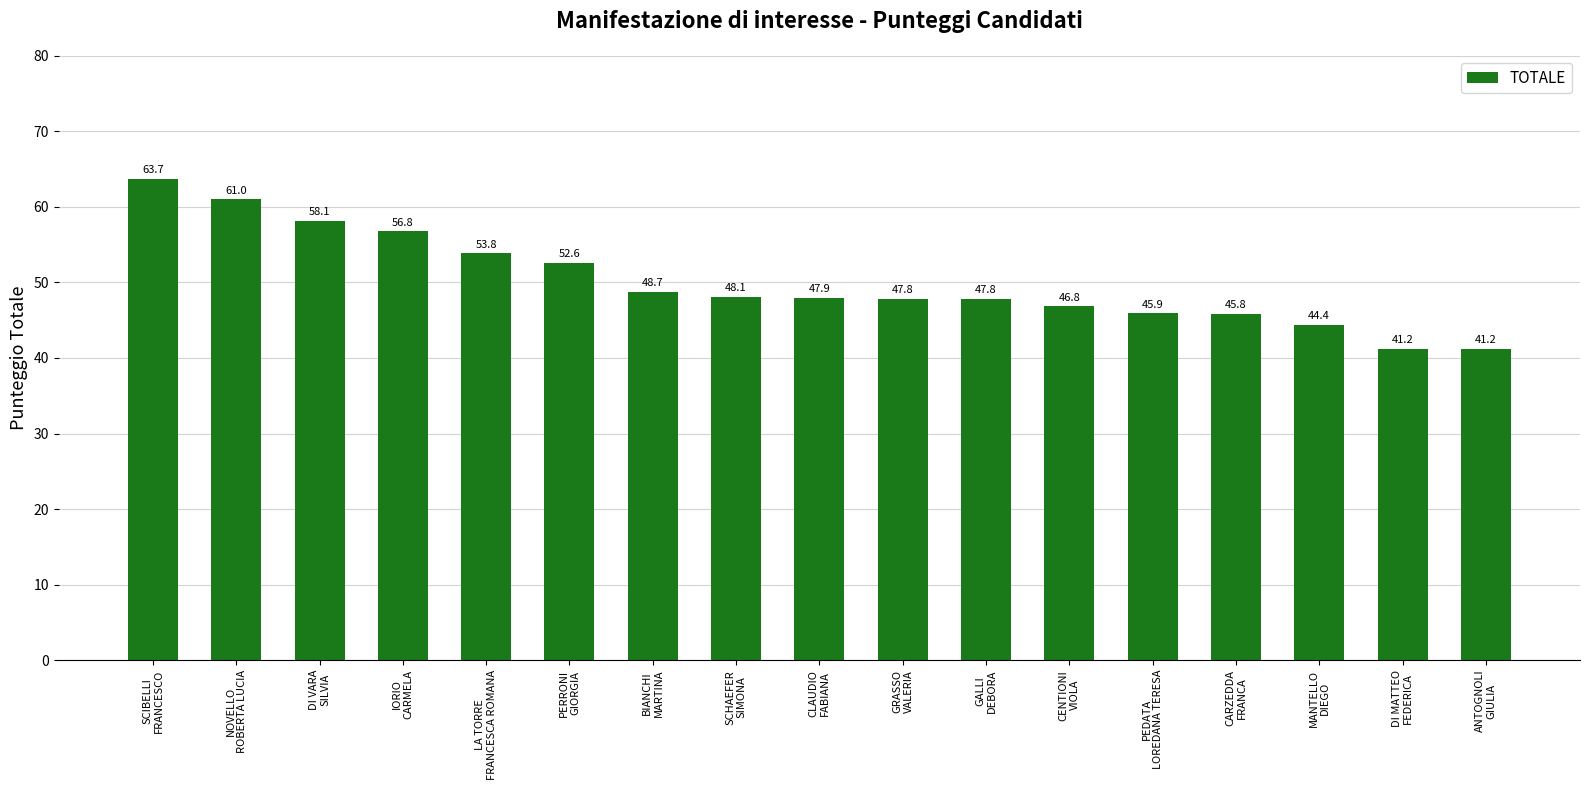

Between IORIO
CARMELA and BIANCHI
MARTINA, which is larger?

IORIO
CARMELA